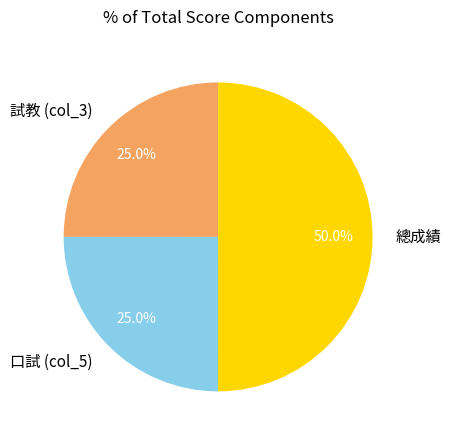

Does 試教 (col_3) account for over 50% of the chart?

No